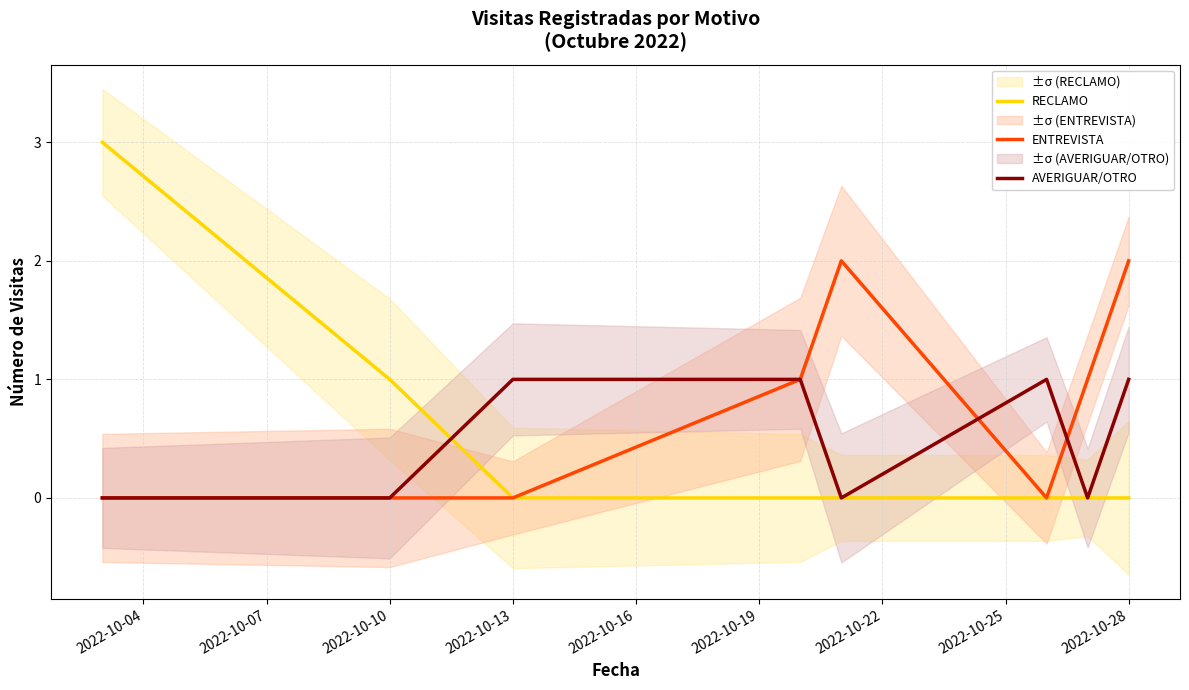

Reading left to right, extract all data points from this chart.

RECLAMO: 3	1	0	0	0	0	0	0
ENTREVISTA: 0	0	0	1	2	0	1	2
AVERIGUAR/OTRO: 0	0	1	1	0	1	0	1